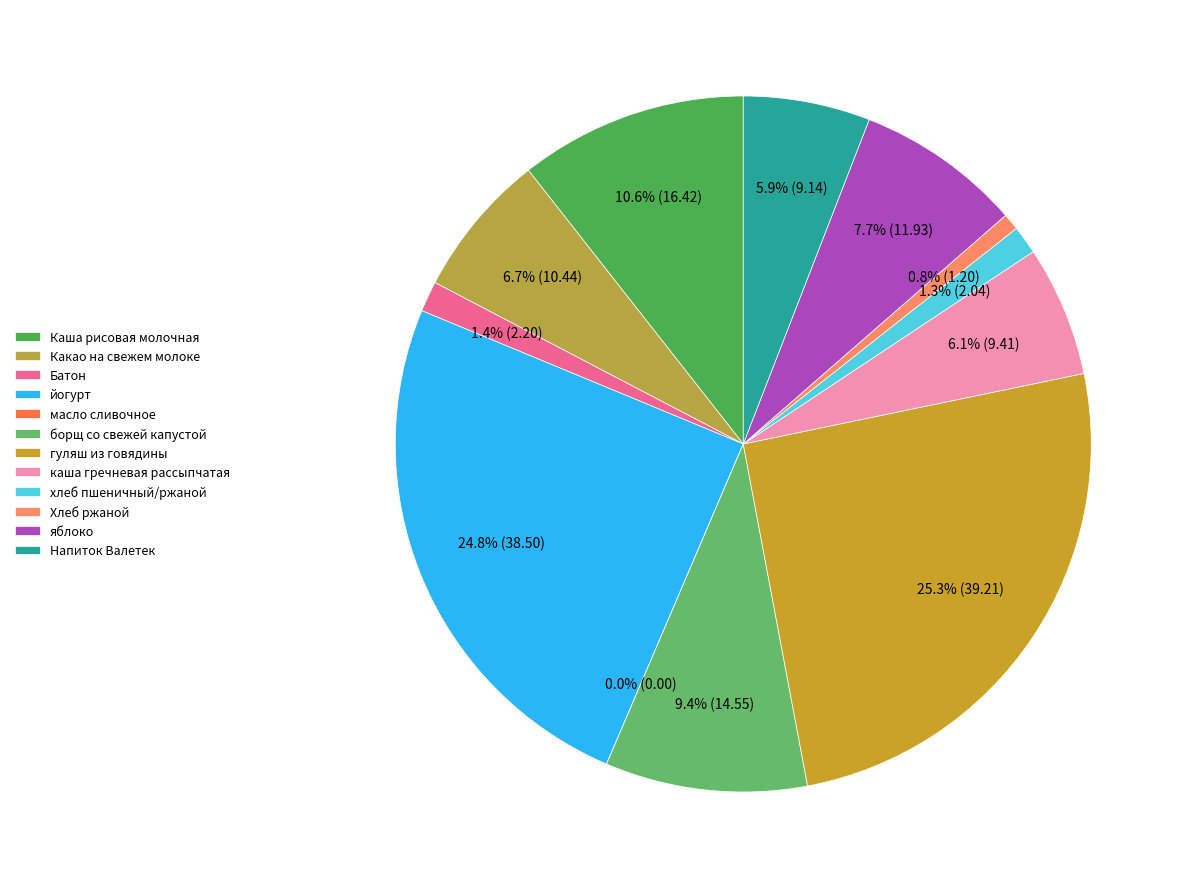

What is the change in value from Какао на свежем молоке to каша гречневая рассыпчатая?

-1.0